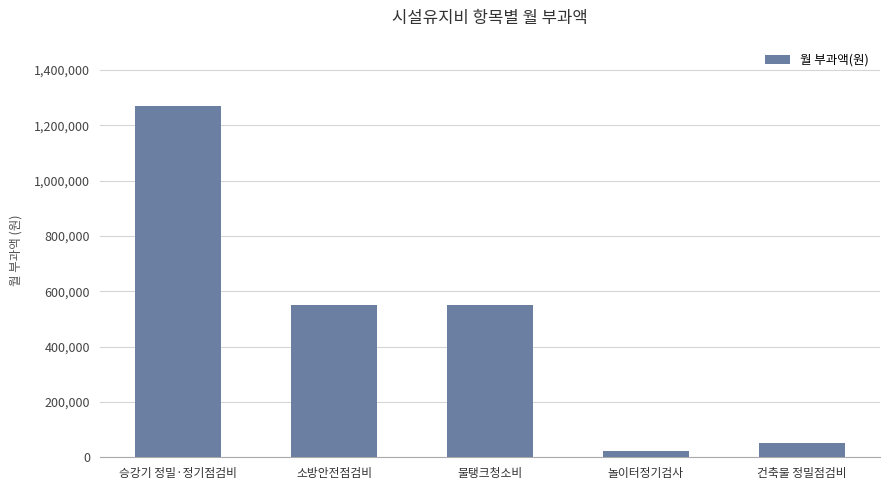

What is the sum of the values at 물탱크청소비 and 승강기 정밀·정기점검비?

1821405